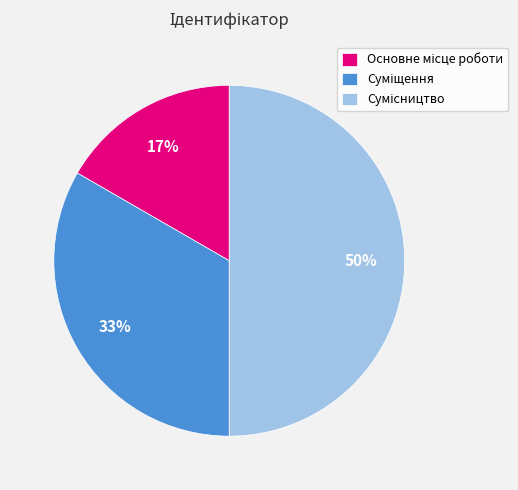

To the nearest percent, what is the difference between the largest and smallest slice percentages?

33%